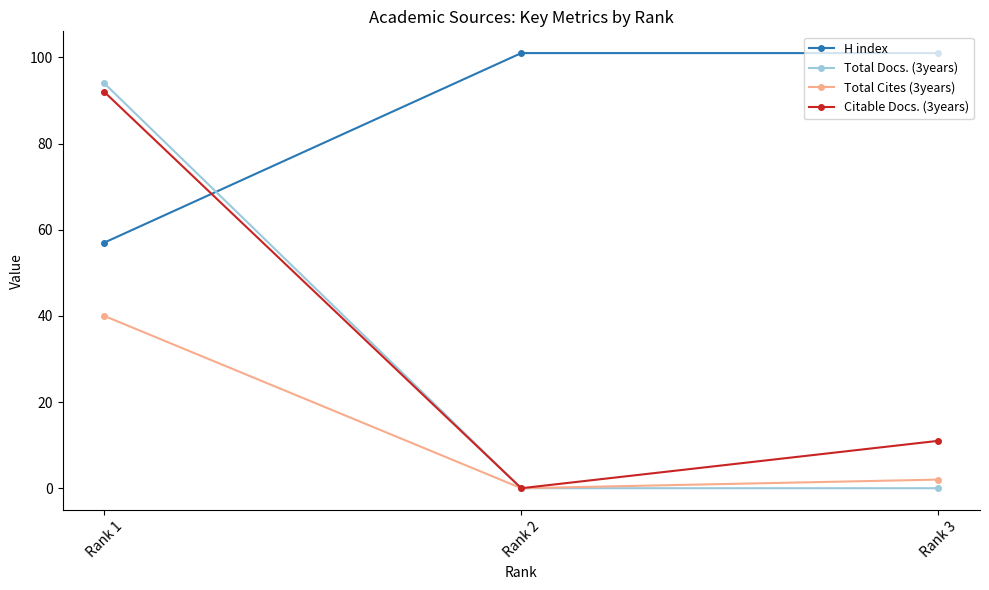

Reading left to right, extract all data points from this chart.

H index: Rank 1=57	Rank 2=101	Rank 3=101
Total Docs. (3years): Rank 1=94	Rank 2=0	Rank 3=0
Total Cites (3years): Rank 1=40	Rank 2=0	Rank 3=2
Citable Docs. (3years): Rank 1=92	Rank 2=0	Rank 3=11